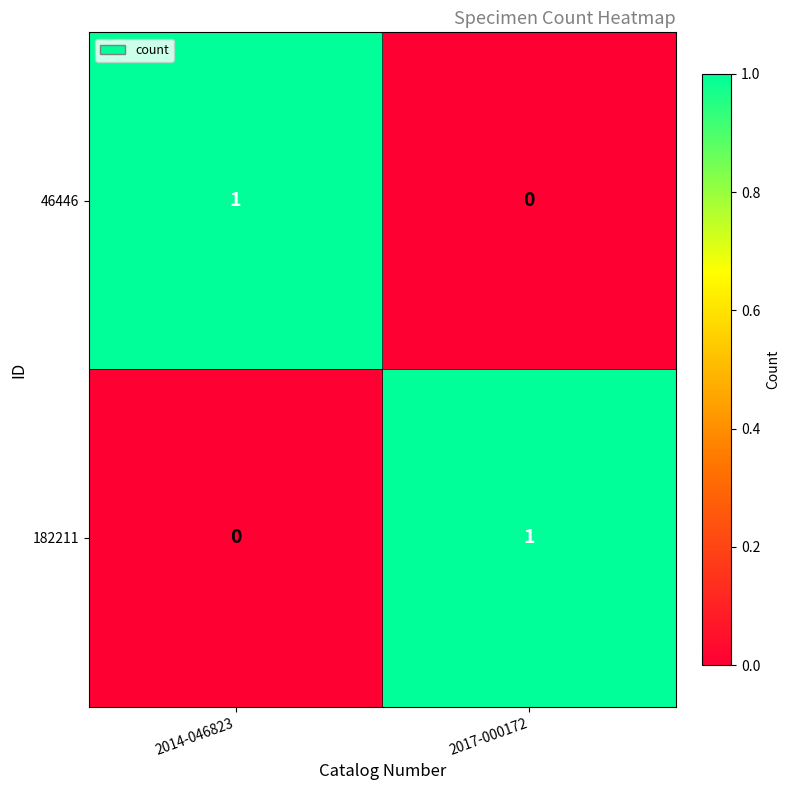

How many data points does each series have?

2